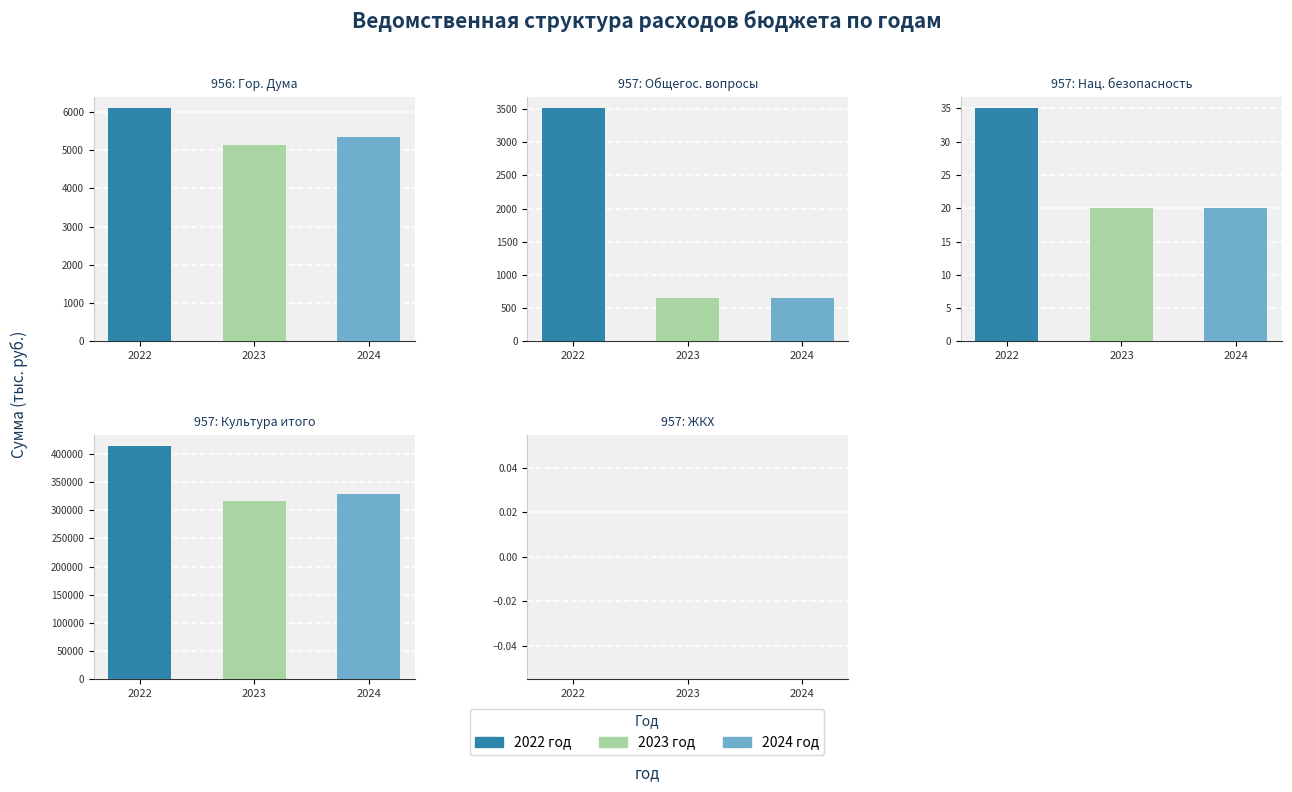

How many bars are there in total?

15